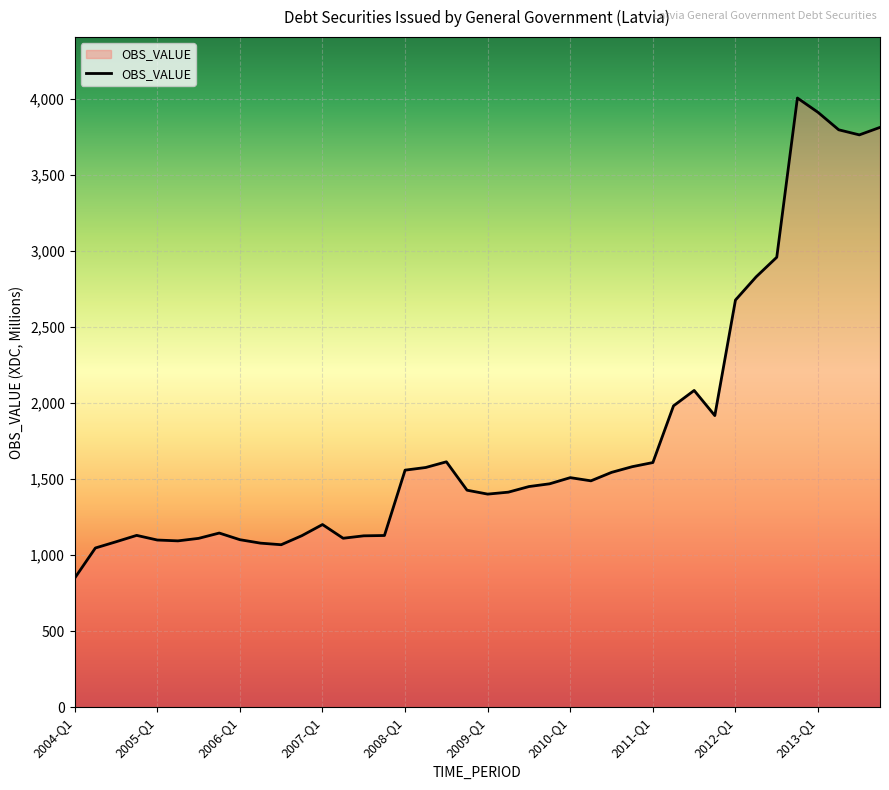

What is the maximum value shown in the chart?

4006.9